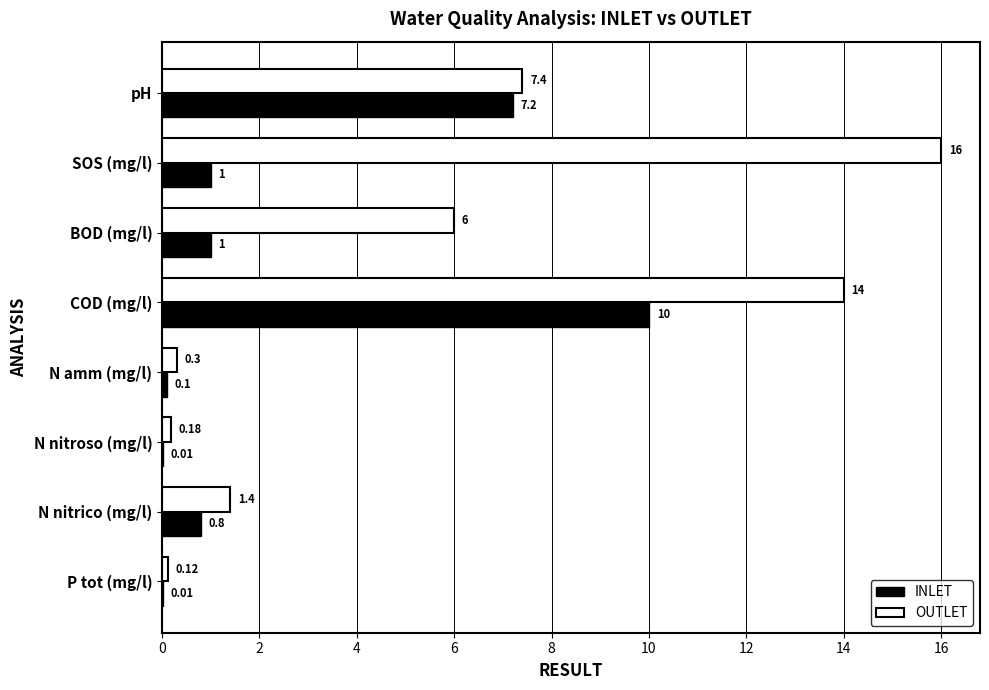

At which label is INLET closest to 5?

pH